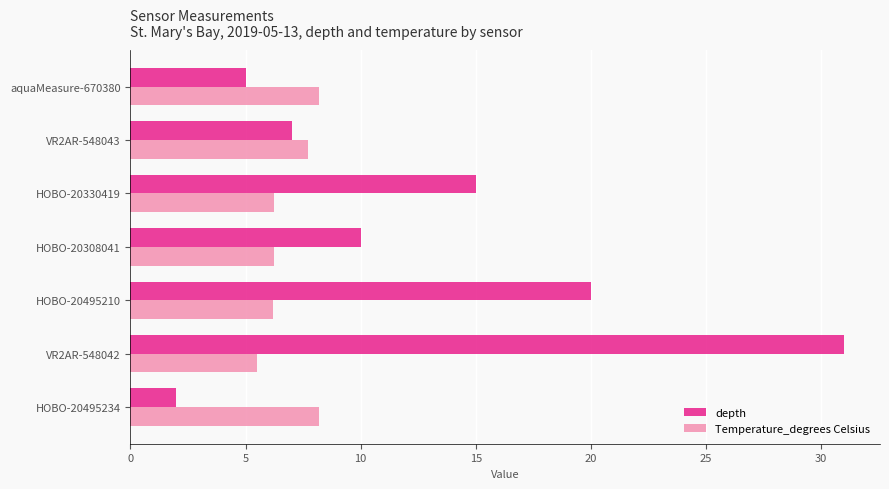

Which series has the largest total across all categories?

depth